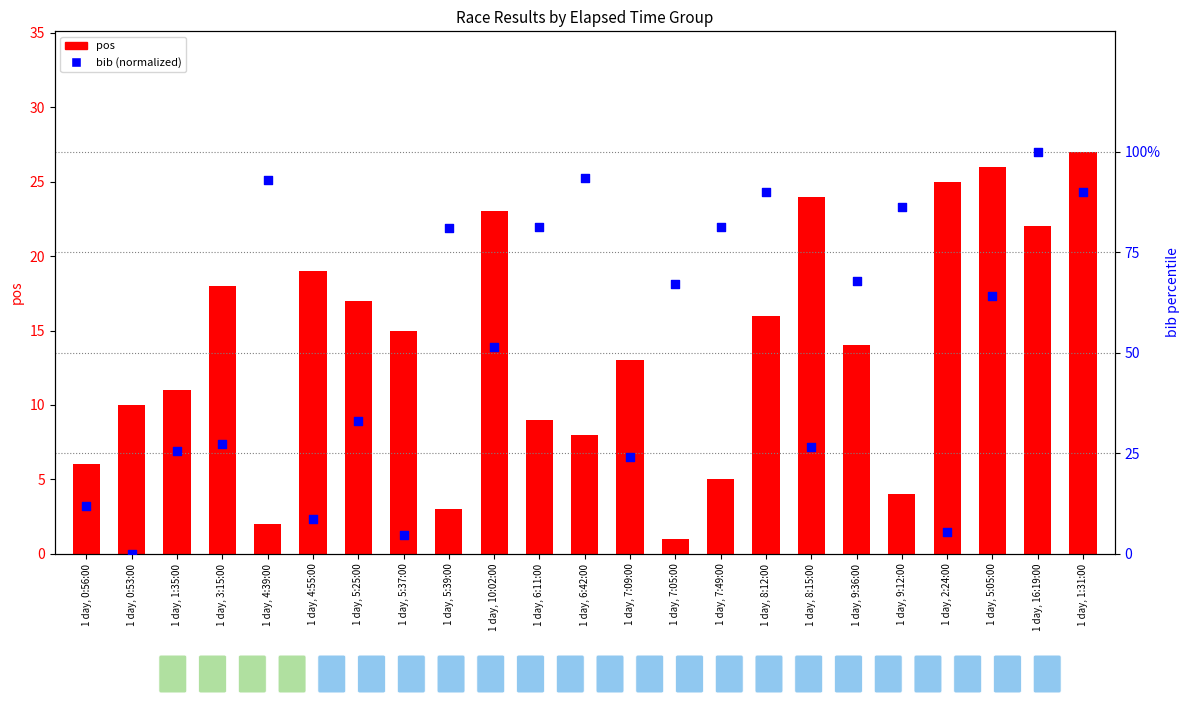

Which series has the widest spread of Y values?

bib (percentile)